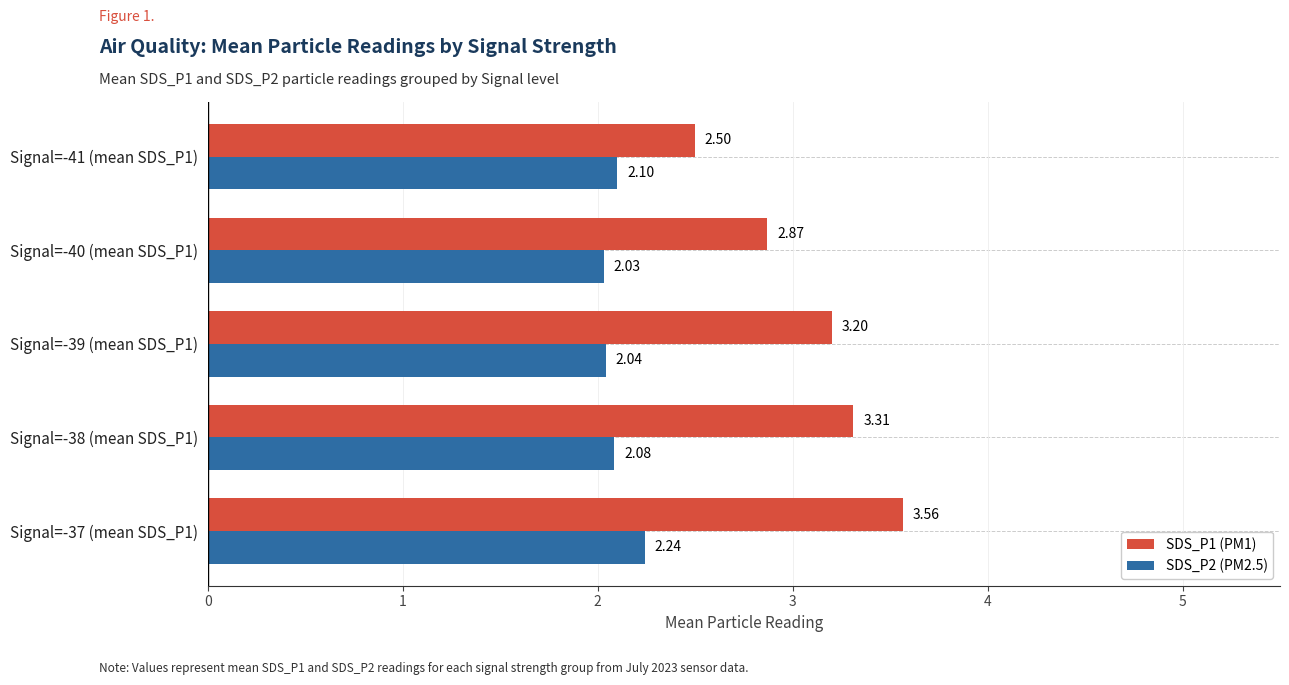

How many series are shown in this chart?

2